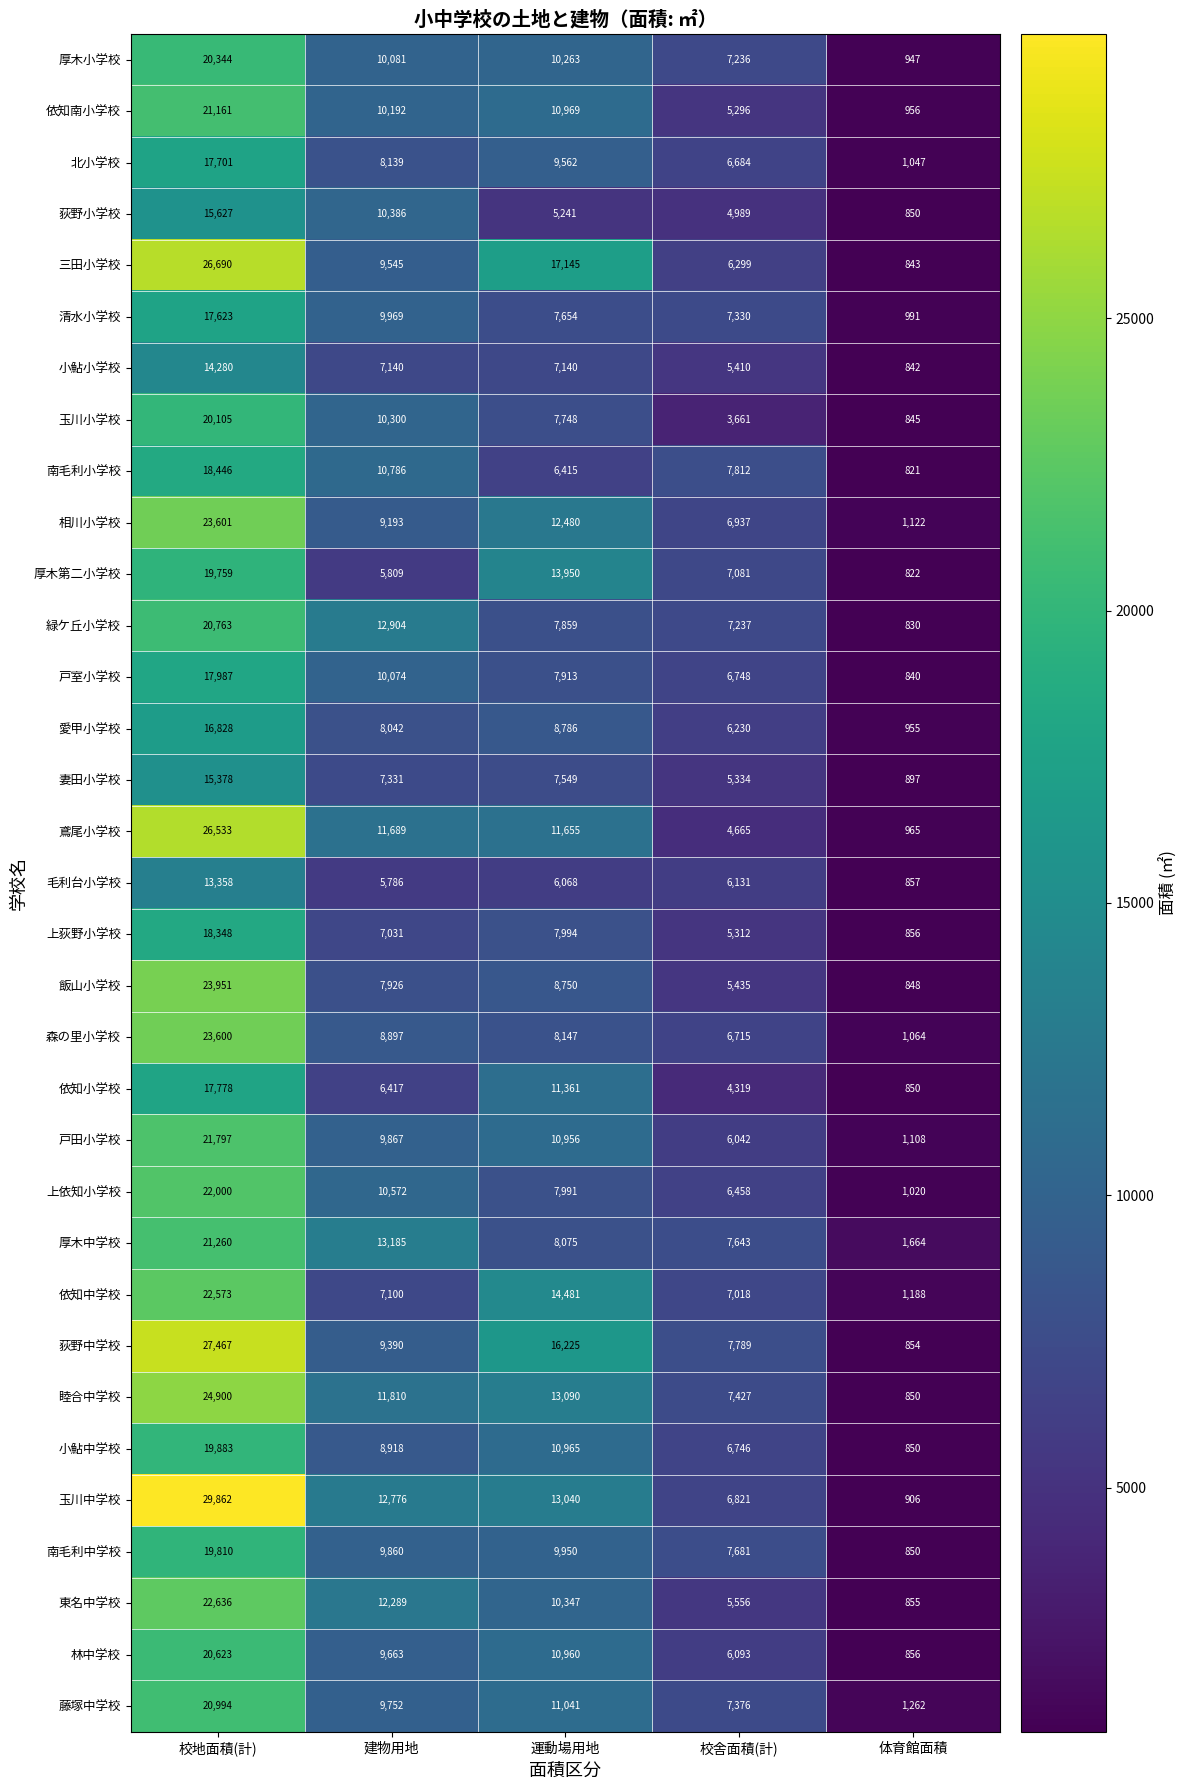

What is the approximate value of 厚木中学校 at 校舎面積(計), to the nearest 10?

7640